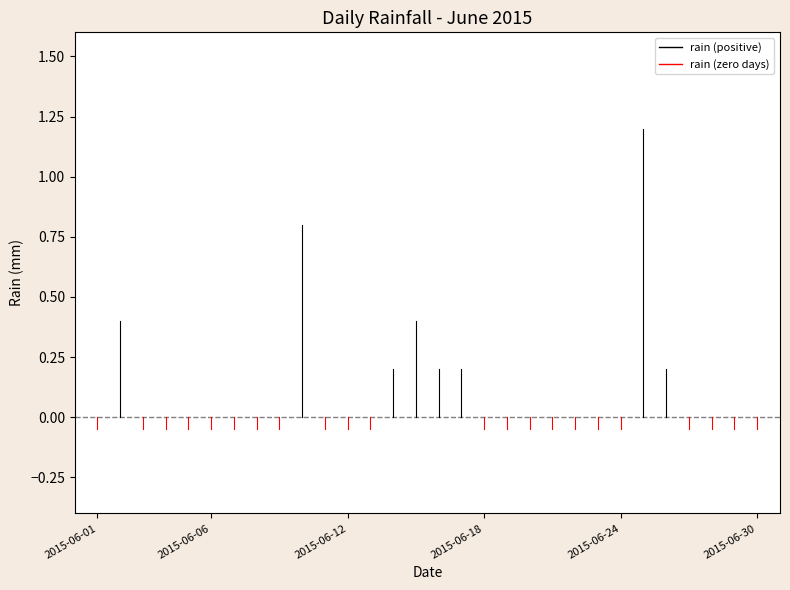

Which series has the largest range (max minus min)?

rain_positive